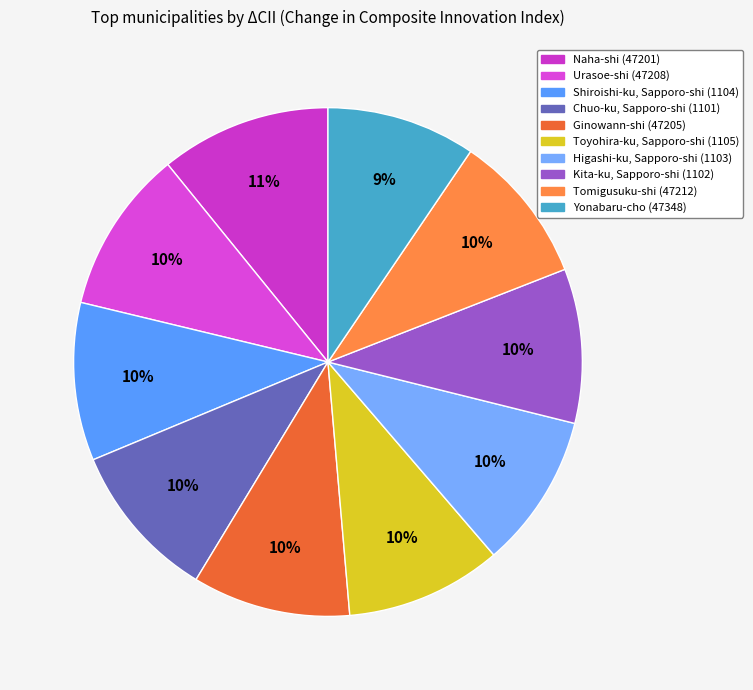

Does any single category account for the majority?

No